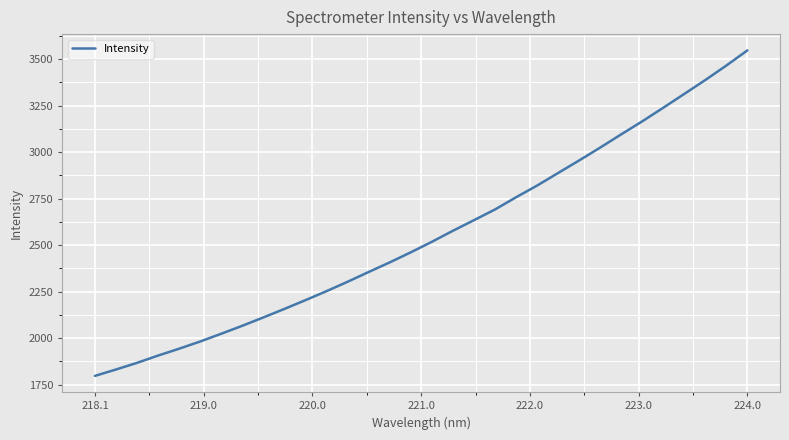

What is the minimum value shown in the chart?

1796.5